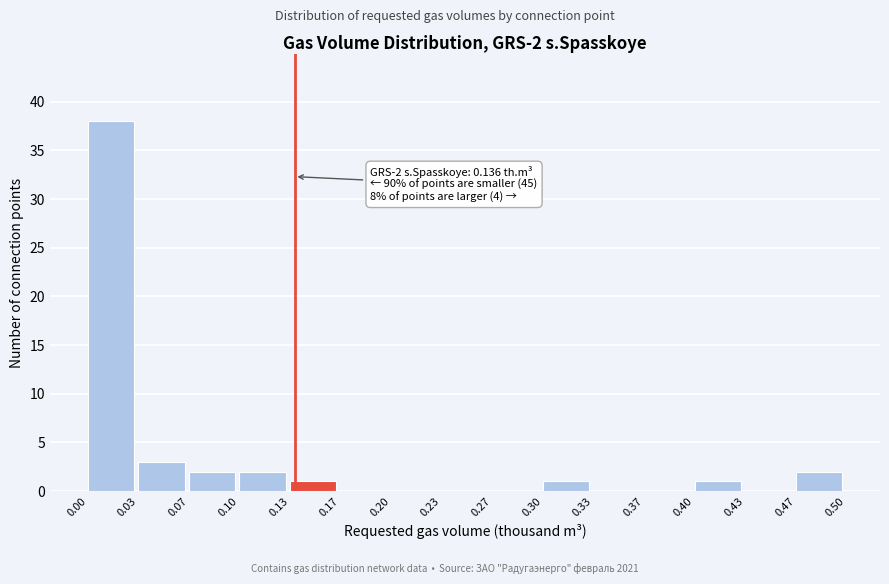

Which range on the x-axis has the tallest bar?

0.00 to 0.03